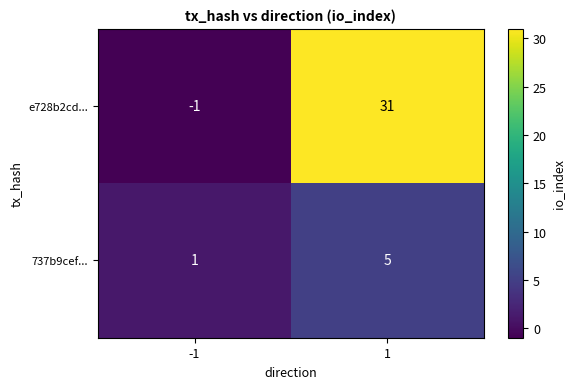

What is the maximum value for e728b2cd...?

31